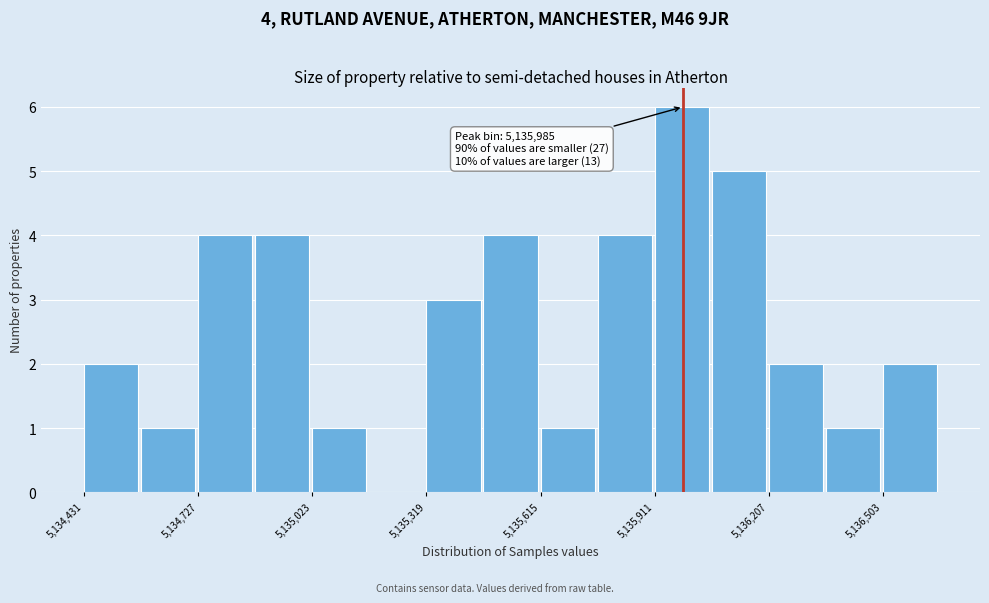

Around what value on the x-axis is the tallest bar? Give the approximate position of its centre, as read against the axis.

5136000